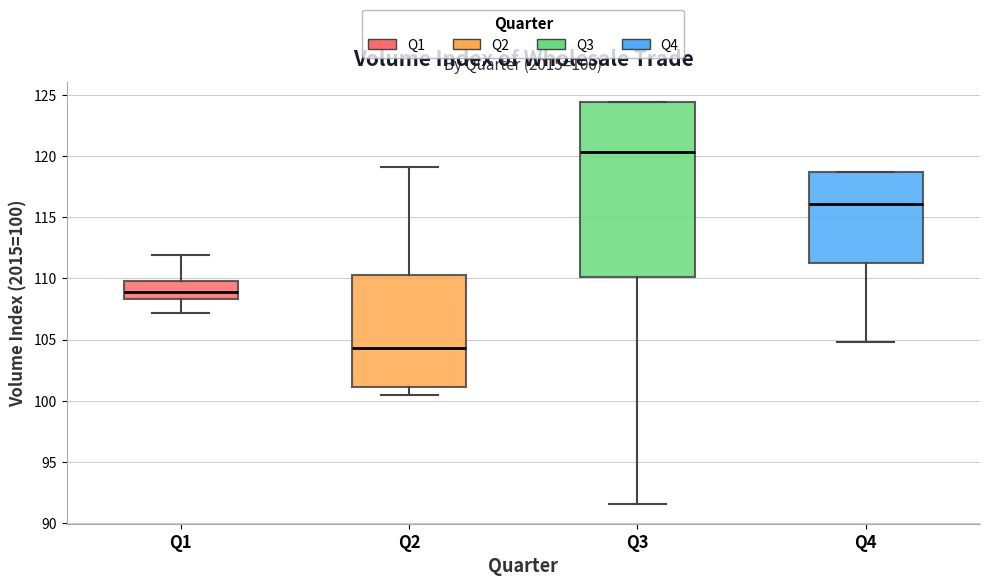

Comparing the boxes themselves (not the whiskers), which one is the tallest?

Q3